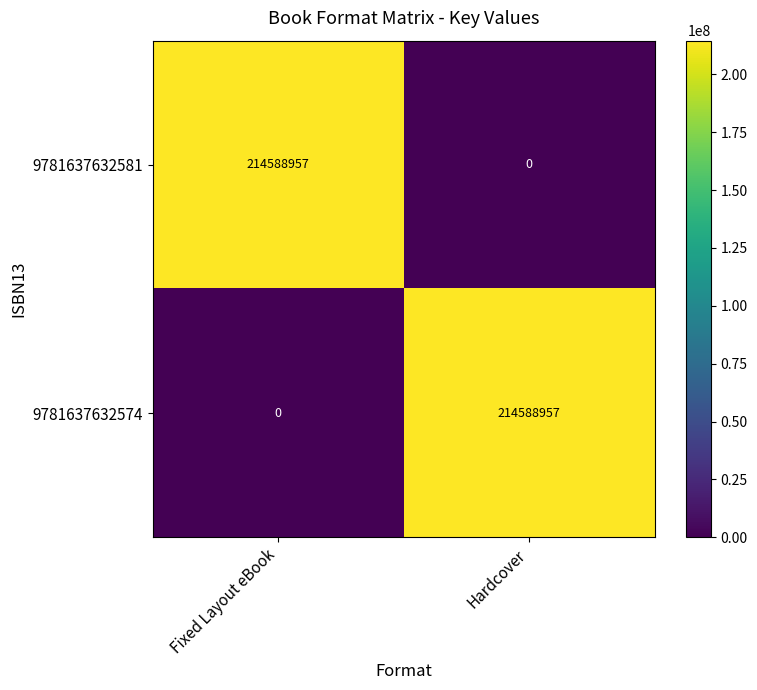

Reading right to left, list all the values displayed in this chart.

9781637632581: 0	214588957
9781637632574: 214588957	0